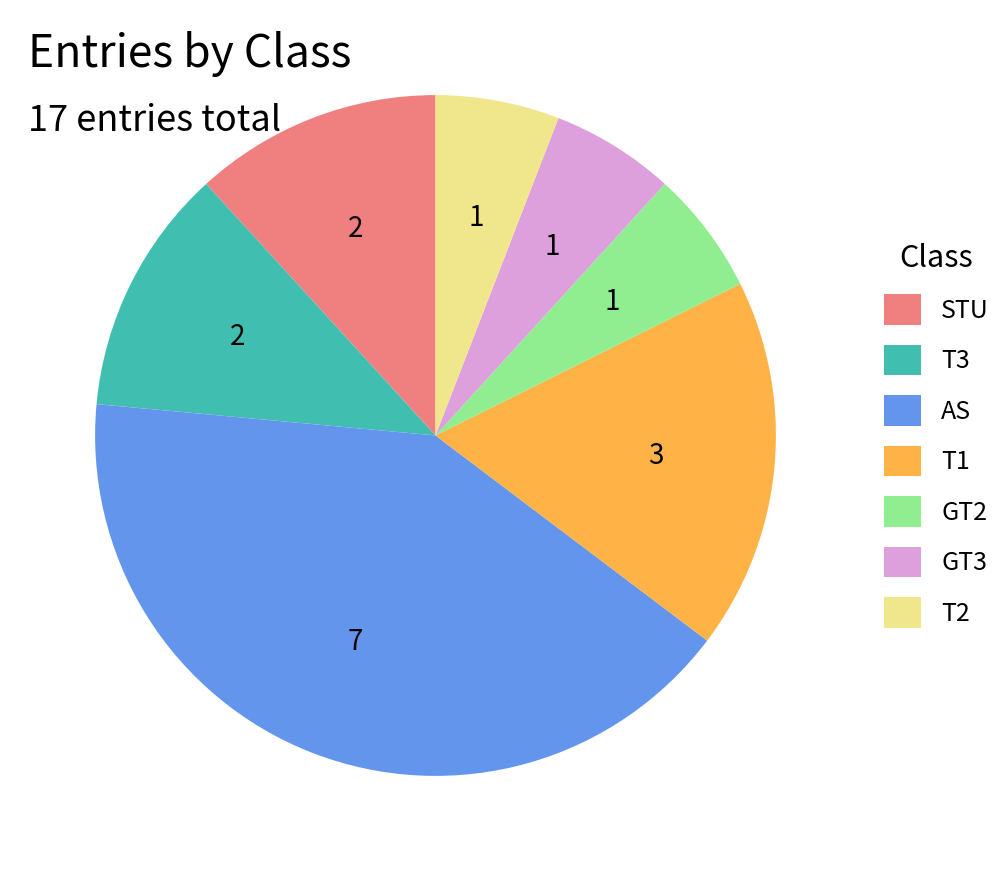

Combined, do GT2 and T1 account for over 50%?

No